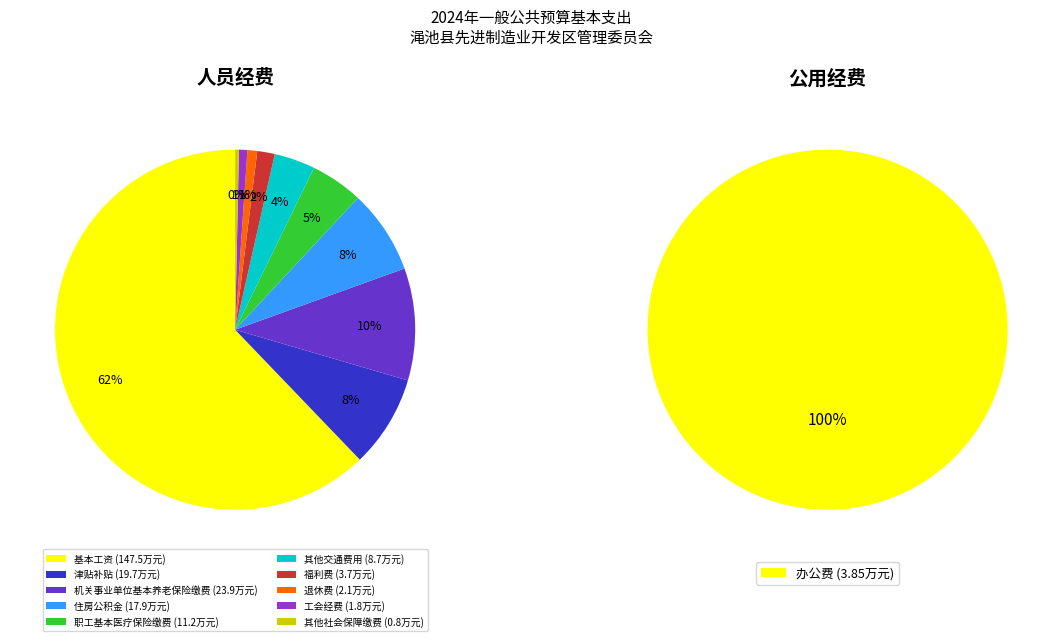

Which category has the biggest portion of the pie?

基本工资